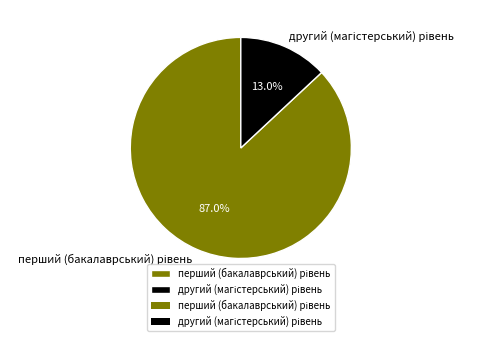

Is there a majority slice in this chart?

Yes